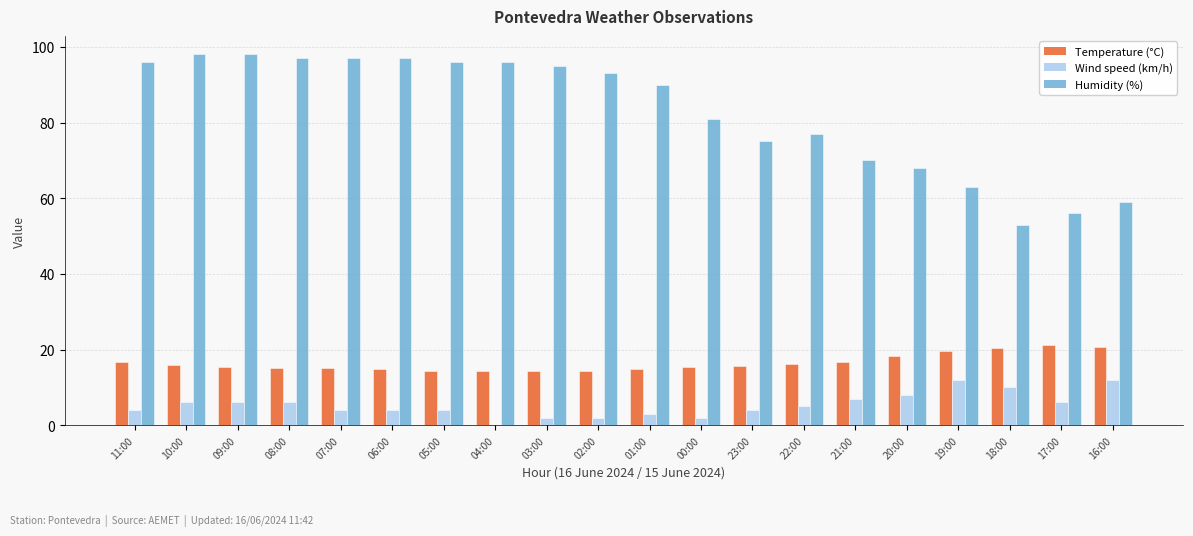

The Humidity (%) series shows 63.9 at 10:00. True or false?

False